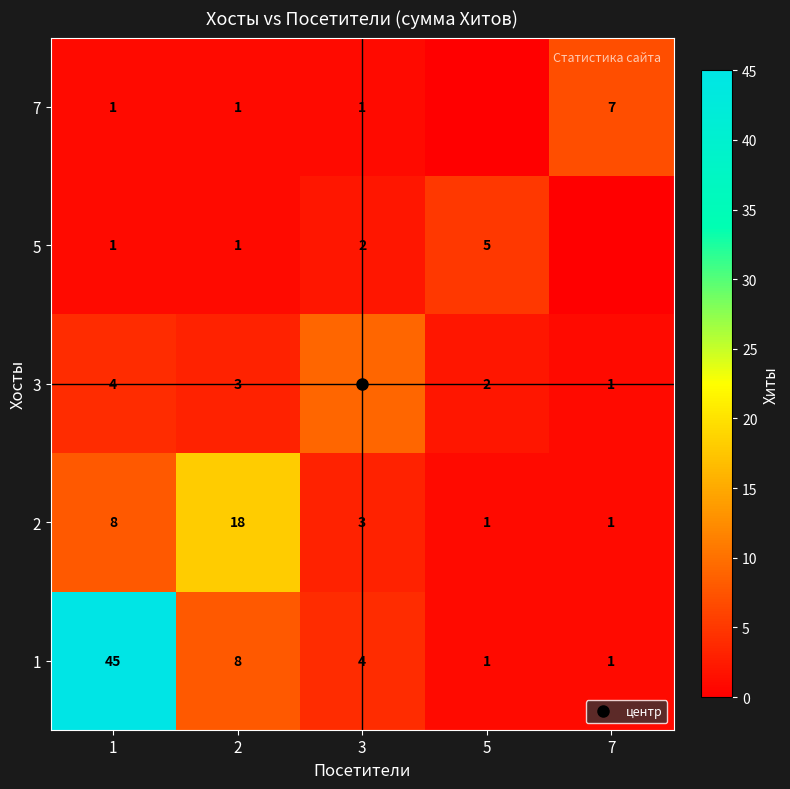

What is the difference between the maximum and minimum values in the 5 series?

5